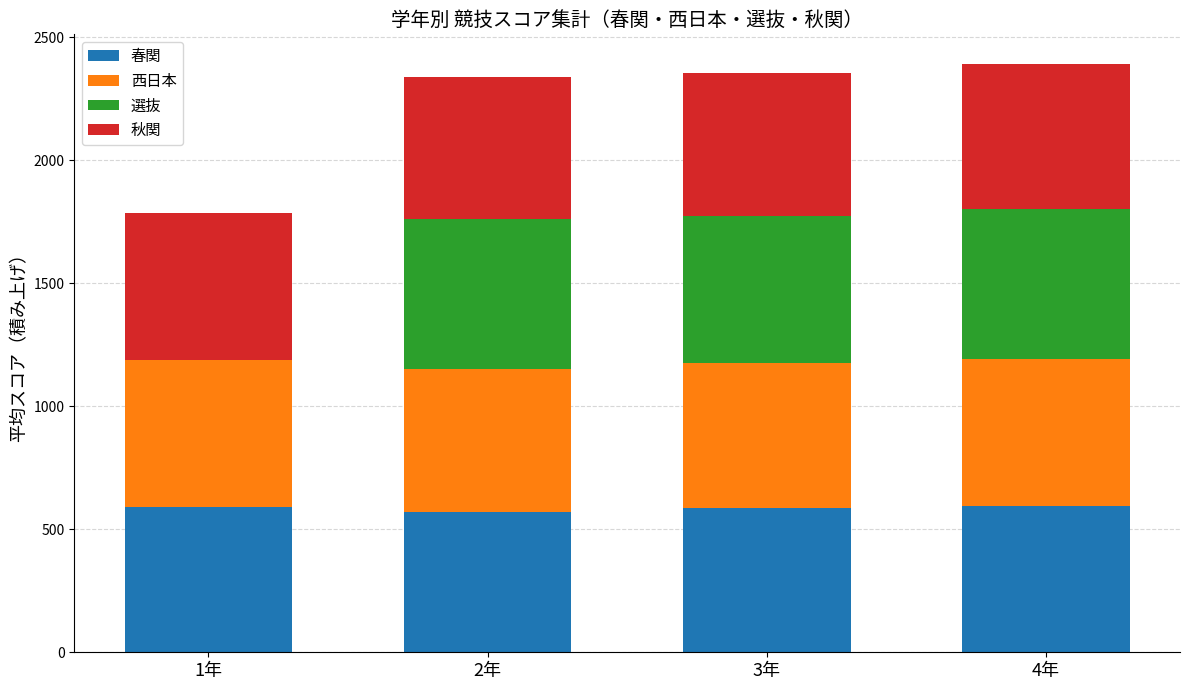

What is the sum of the 春関 values at 2年 and 3年?

1158.3